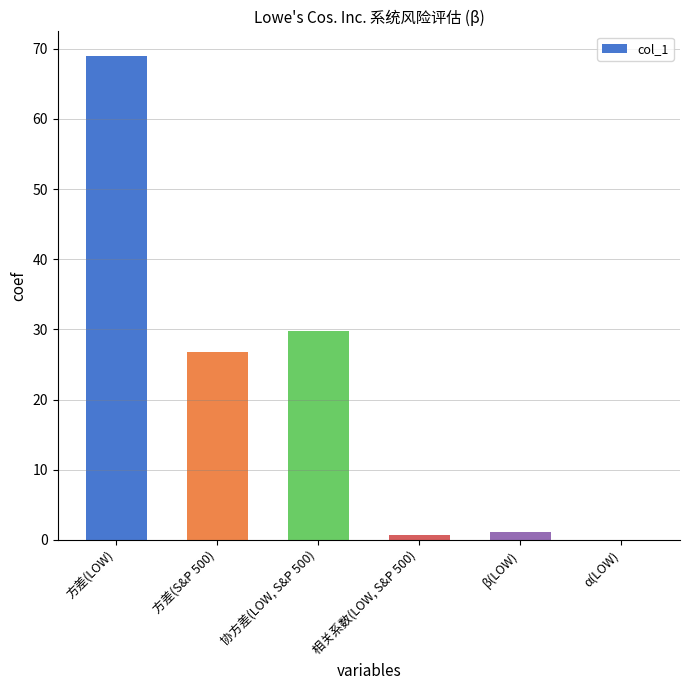

How many categories are shown in the chart?

6